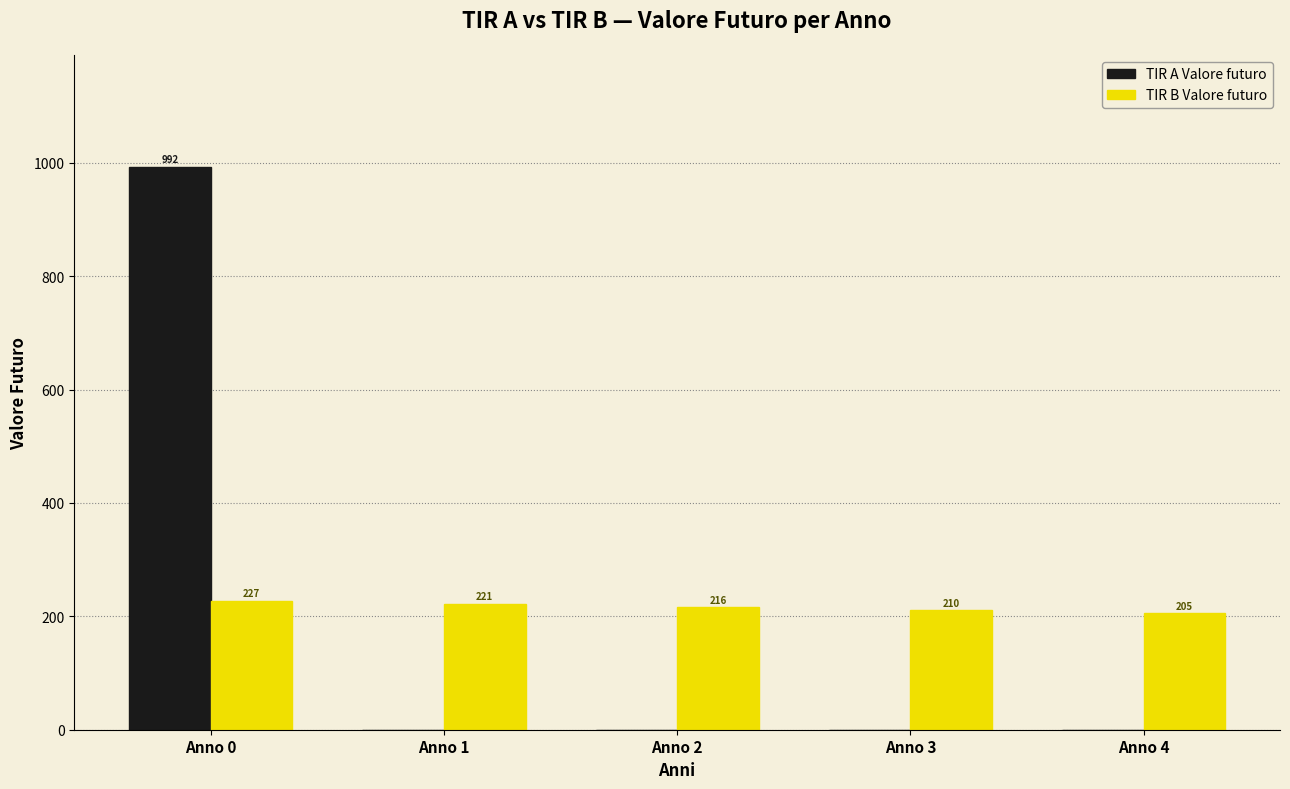

Is it true that TIR A Valore futuro equals 0.0 at Anno 3?

True